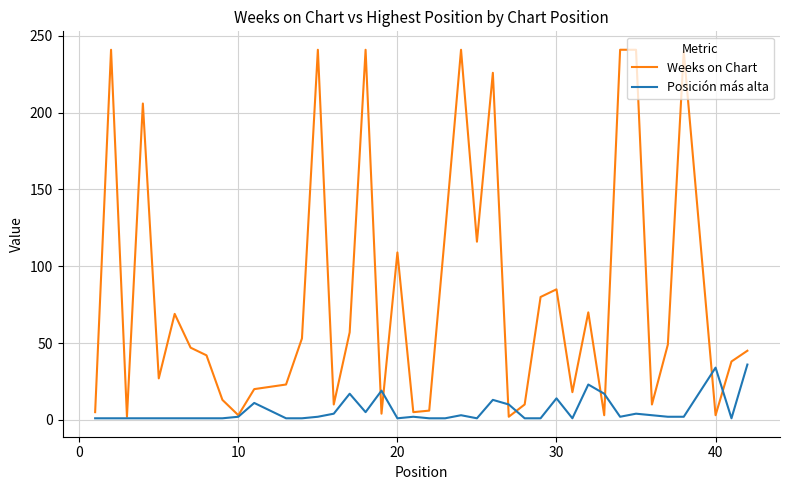

Which series has the largest total across all categories?

Weeks on Chart